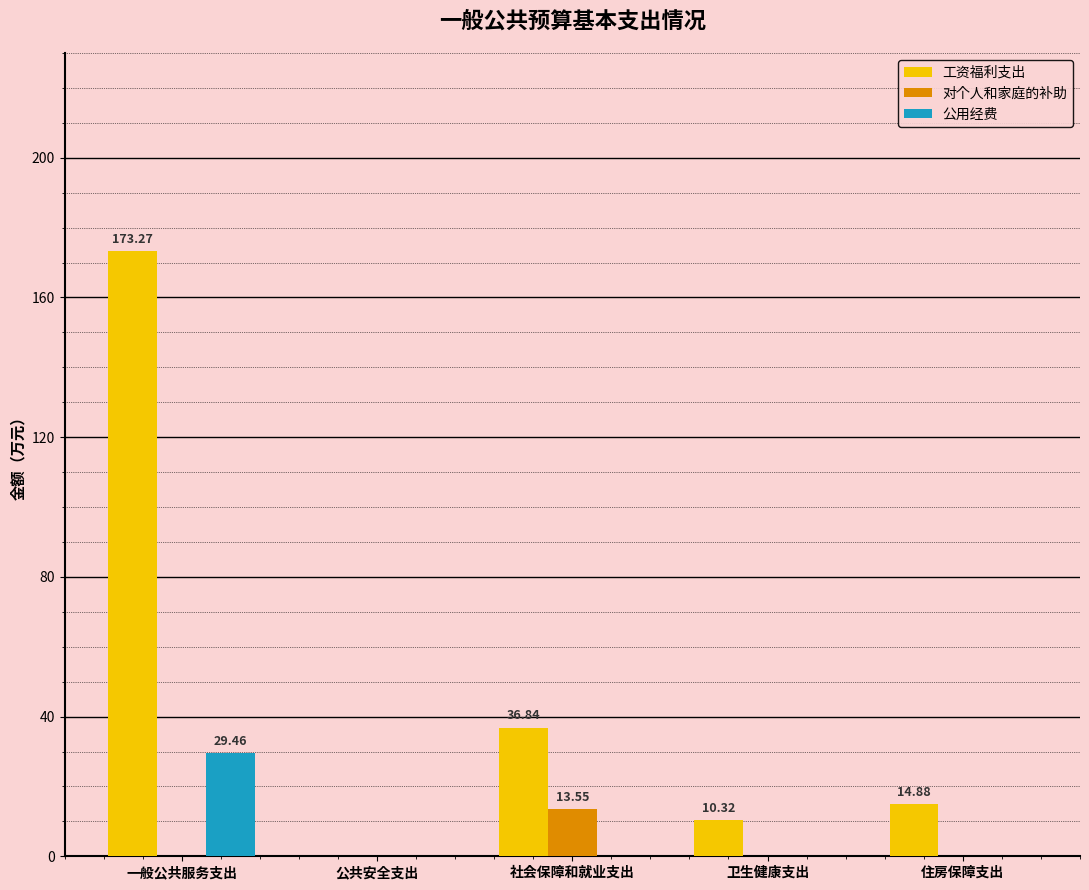

What is the highest value of the 公用经费 series?

29.5